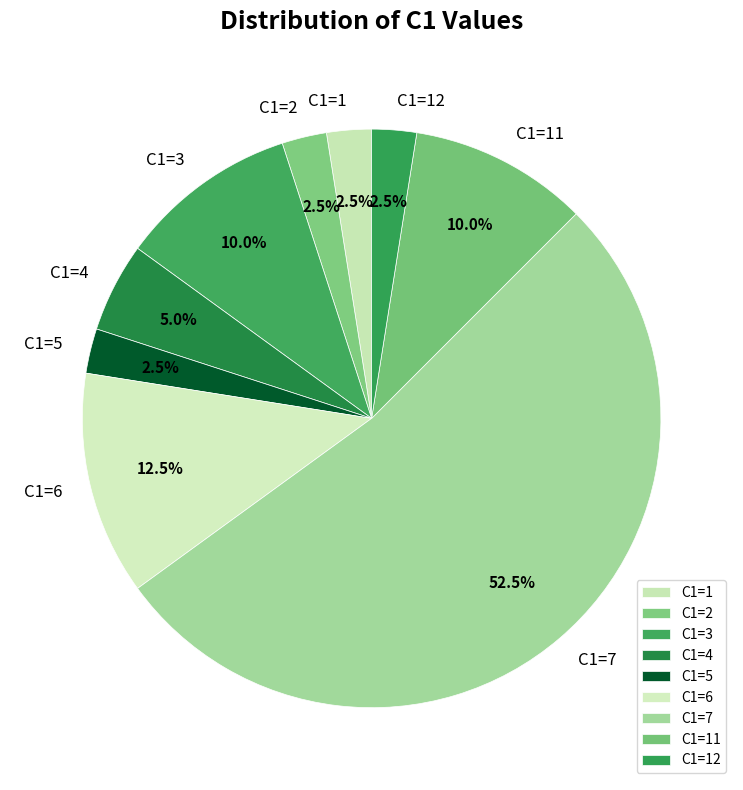

Between C1=12 and C1=3, which is larger?

C1=3